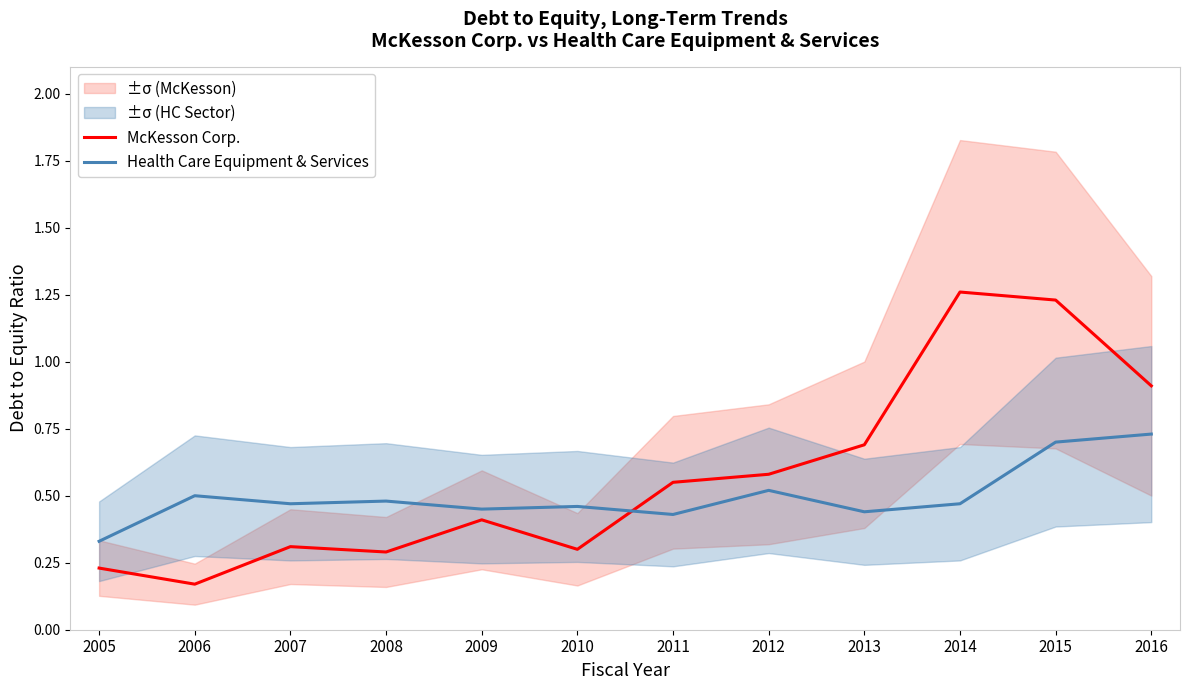

What is the highest value of the Health Care Equipment & Services series?

0.7